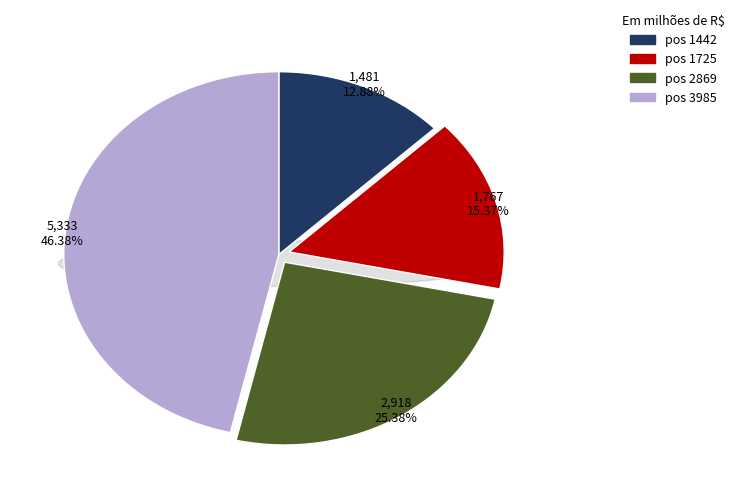

Which slice is the smallest?

1442